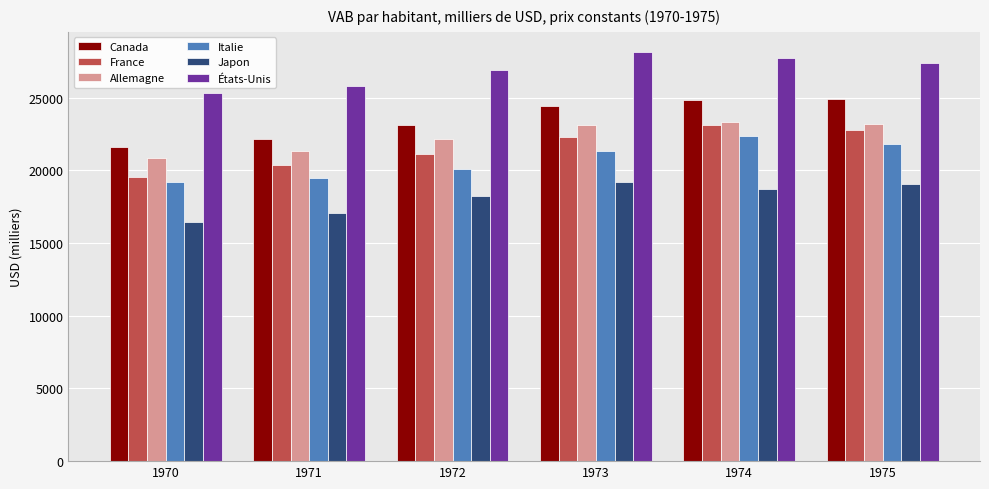

At 1970, list the series in order from smallest to largest.

Japon, Italie, France, Allemagne, Canada, États-Unis